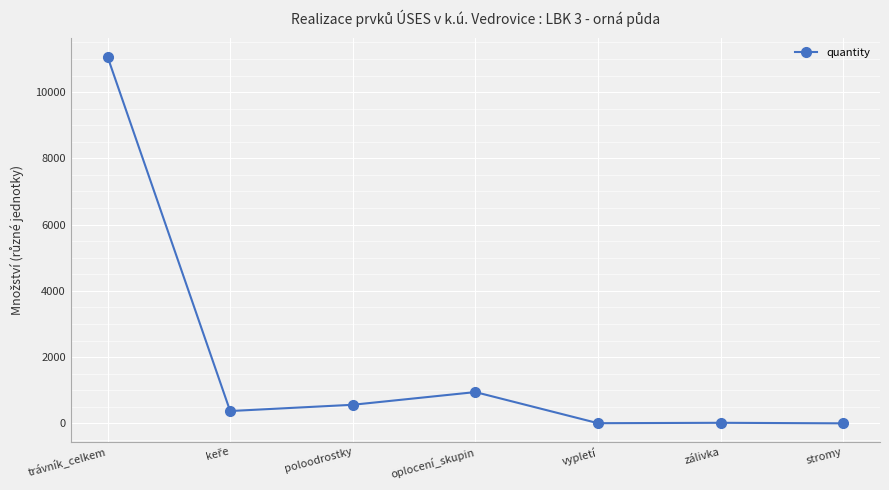

What is the maximum value shown in the chart?

11070